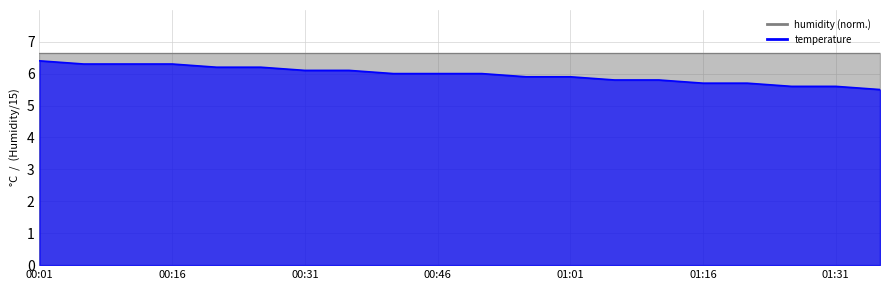

At which label does the data first exceed 6?

00:01